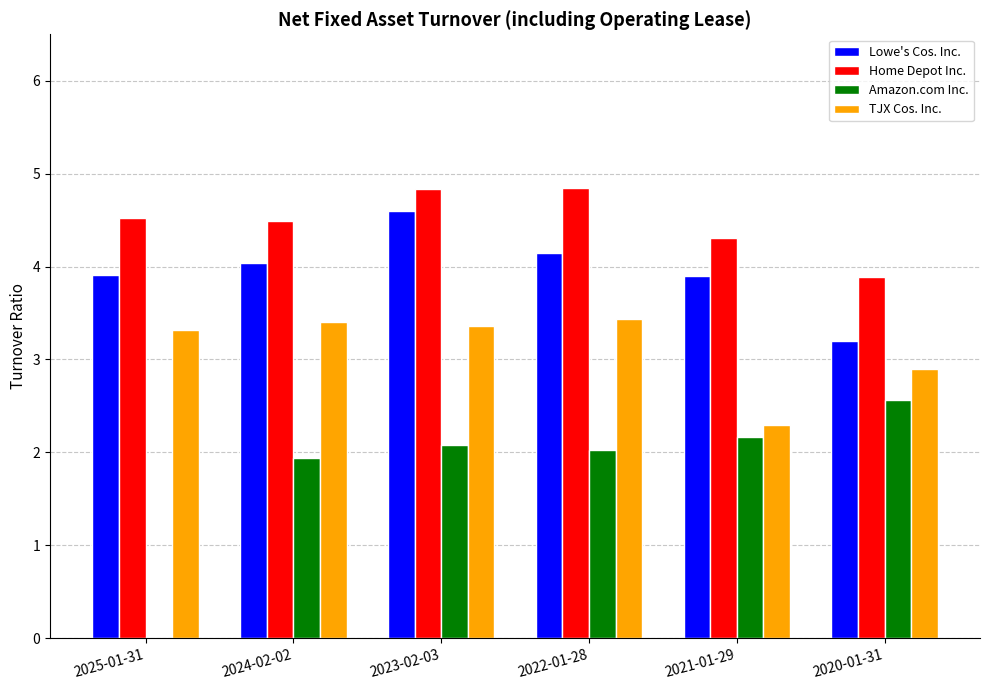

The value of Amazon.com Inc. at 2021-01-29 is 2.2. True or false?

True